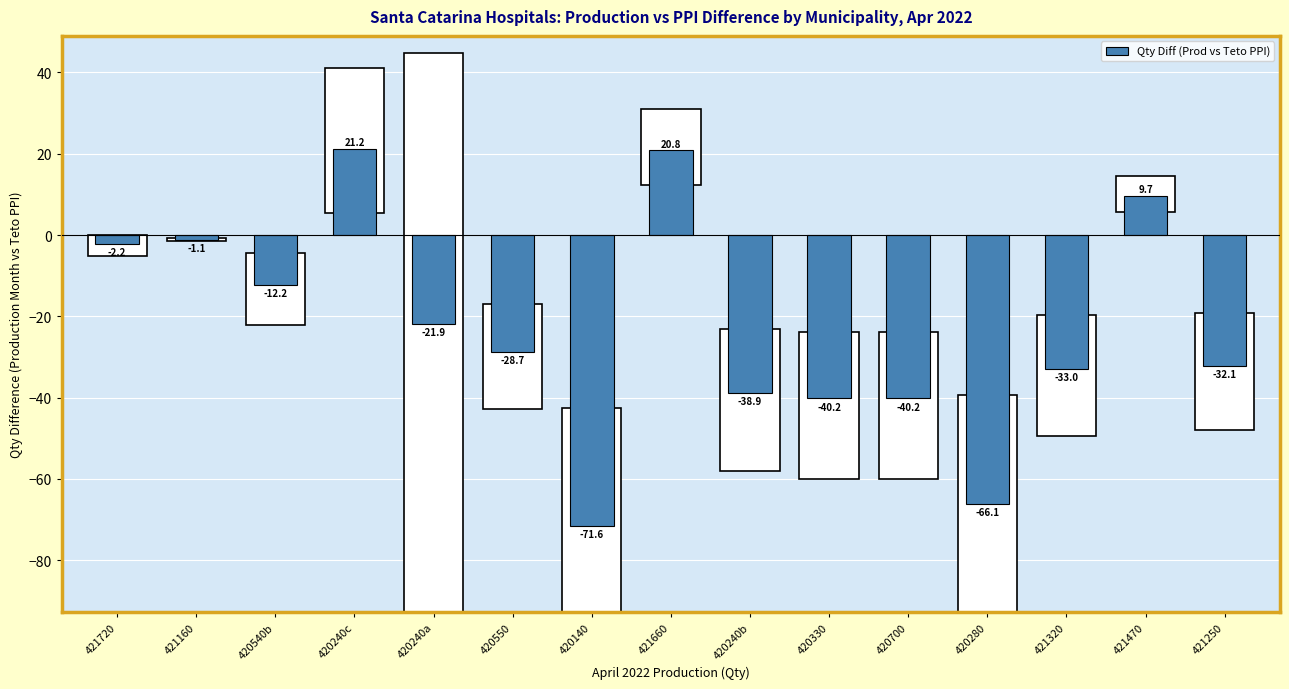

Reading left to right, transcribe all the data shown in this chart.

421720=-2.2	421160=-1.1	420540b=-12.2	420240c=21.2	420240a=-21.9	420550=-28.7	420140=-71.6	421660=20.8	420240b=-38.9	420330=-40.2	420700=-40.2	420280=-66.1	421320=-33.0	421470=9.7	421250=-32.1